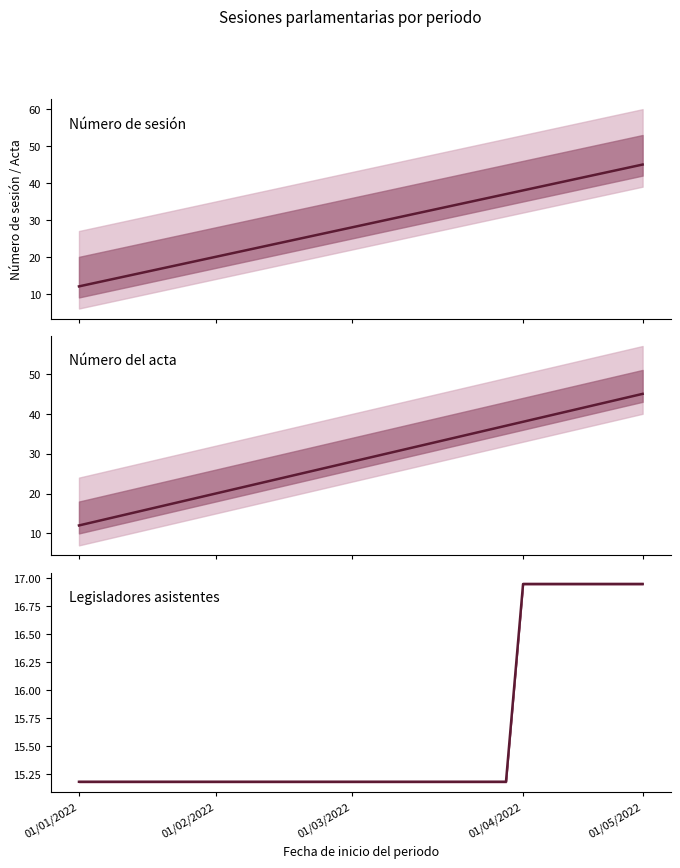

Which series ends up on top after the final intersection of Legisladores asistentes and Número de sesión?

Número de sesión